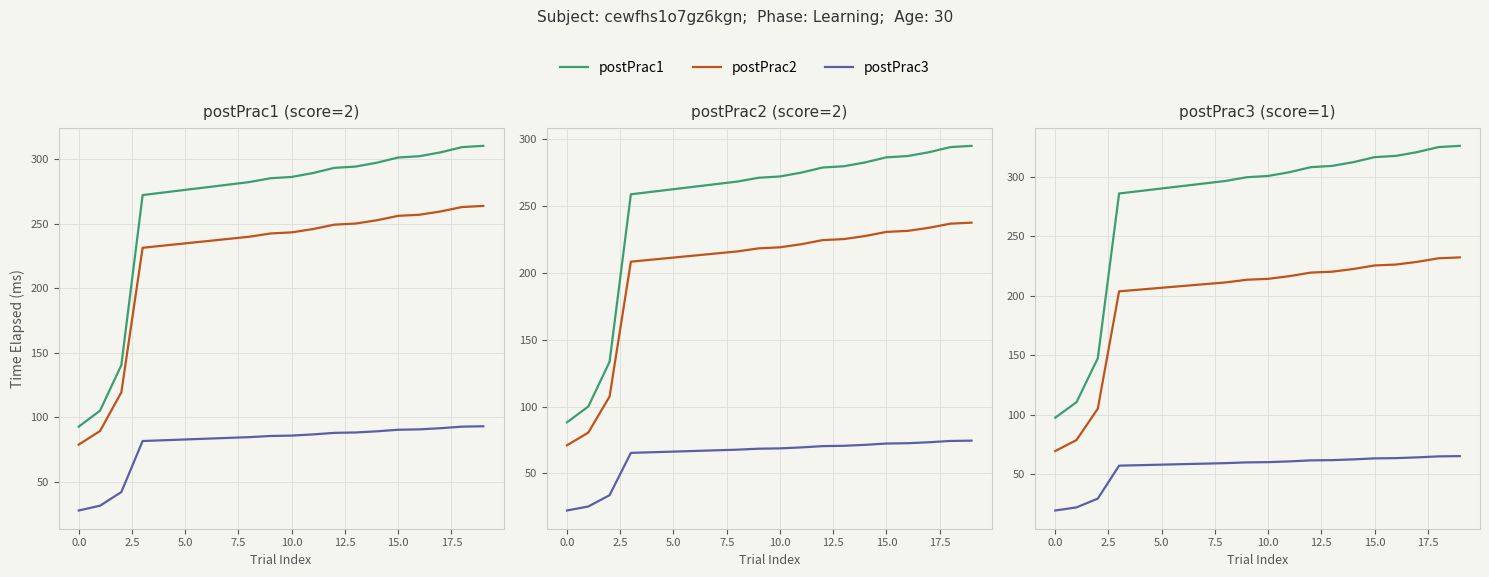

List the series in order of their peak value, highest first.

postPrac1, postPrac2, postPrac3